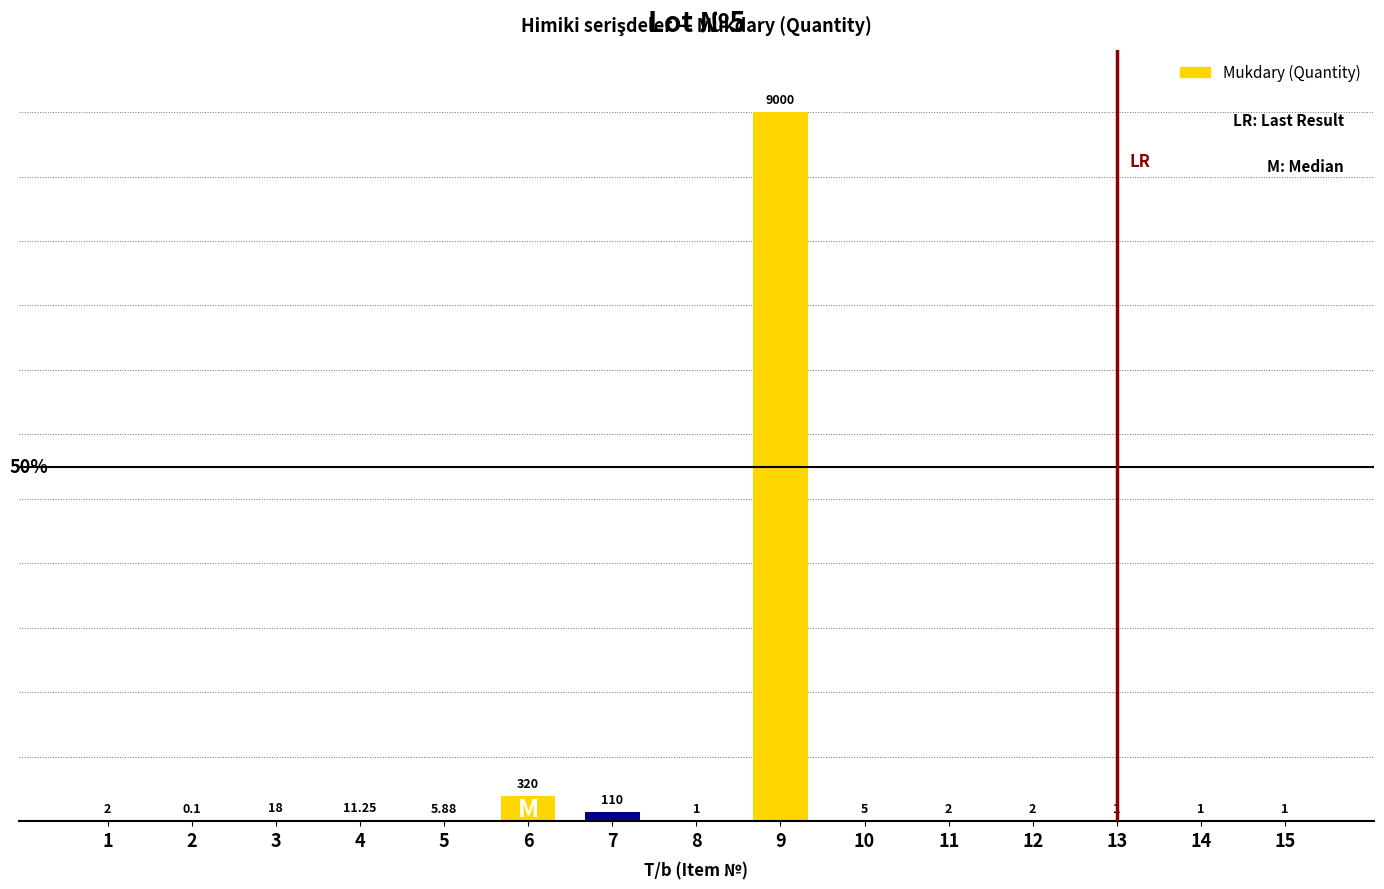

Are the bars horizontal?

No